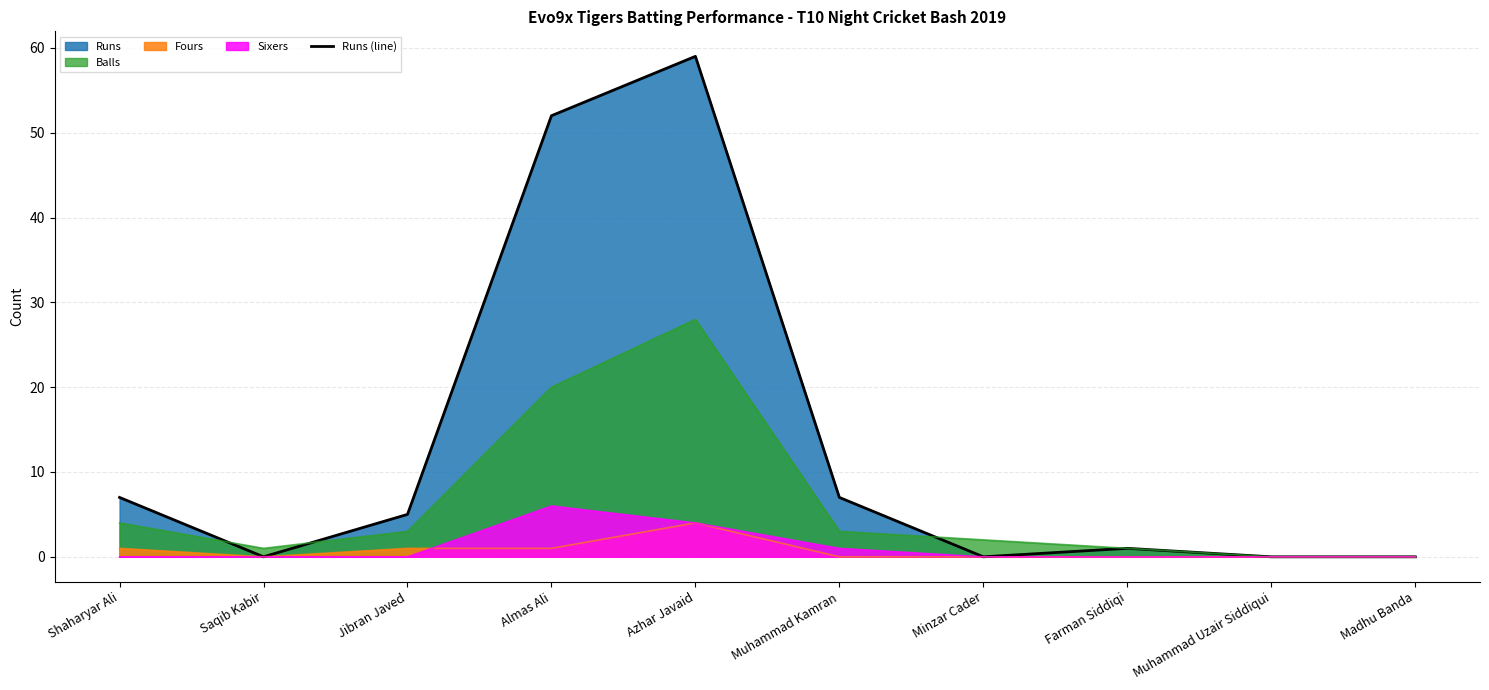

What is the change in value from Muhammad Kamran to Muhammad Uzair Siddiqui?

-7